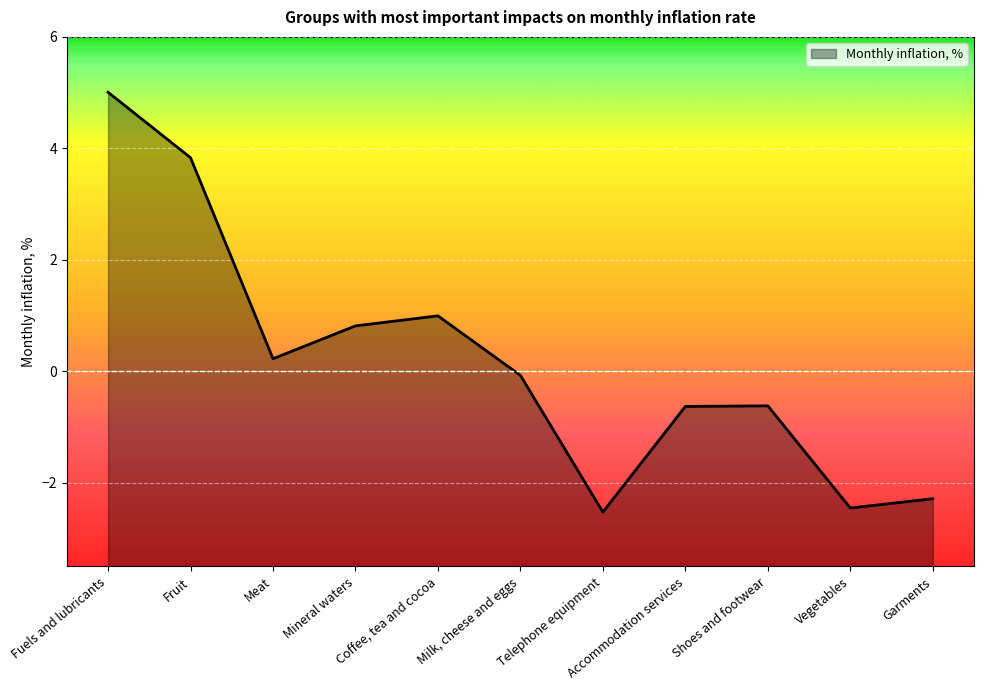

How many series are shown in this chart?

1